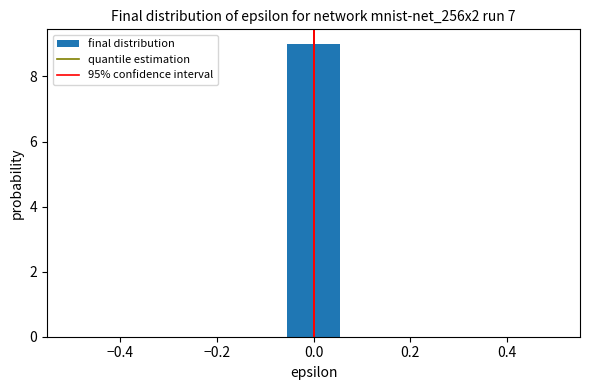

Which range on the x-axis has the tallest bar?

-0.06 to 0.06